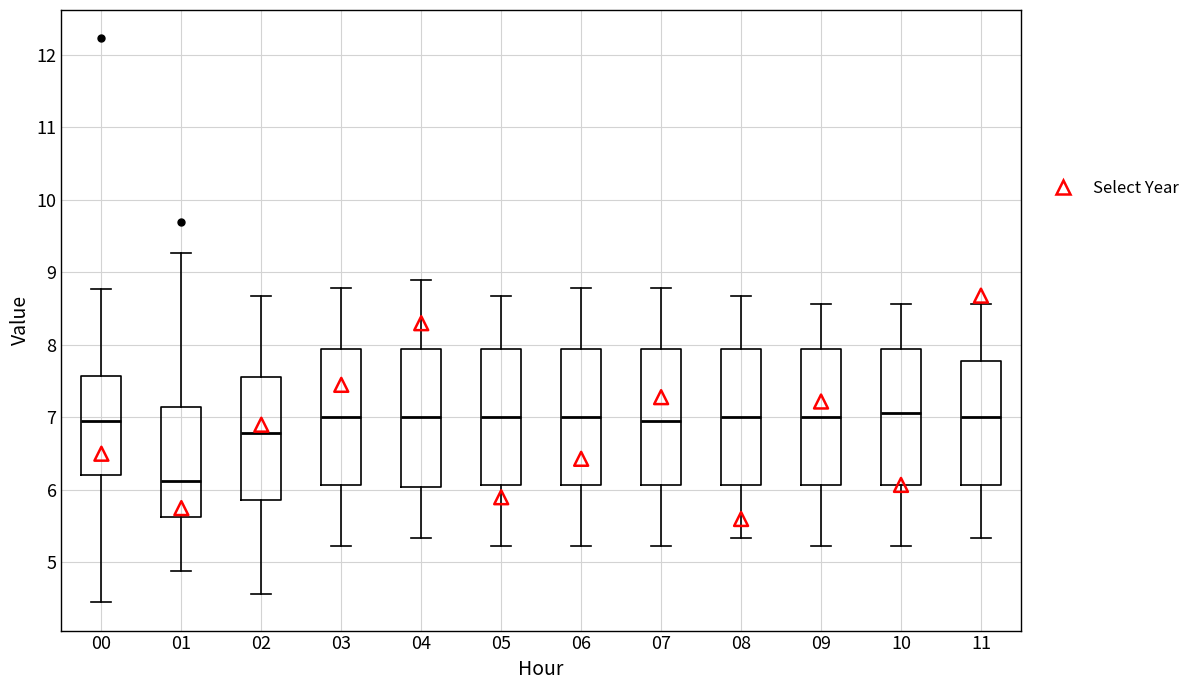

Where does the upper whisker of the box at x = 05 end on the y-axis? The values are not printed on the chart, so give them approximately, as read against the axis.

8.7